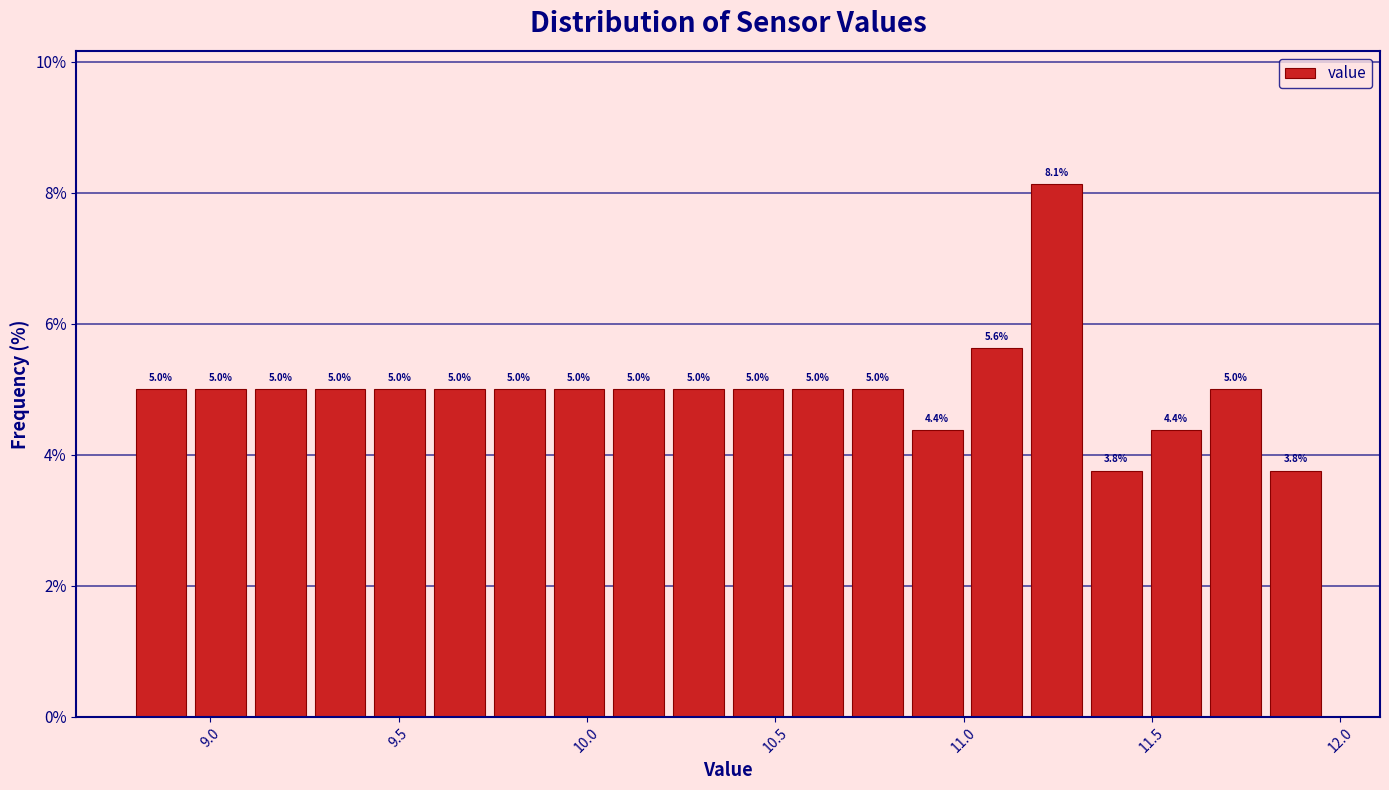

Read against the x-axis, roughly where is the centre of the tallest bar?

11.25